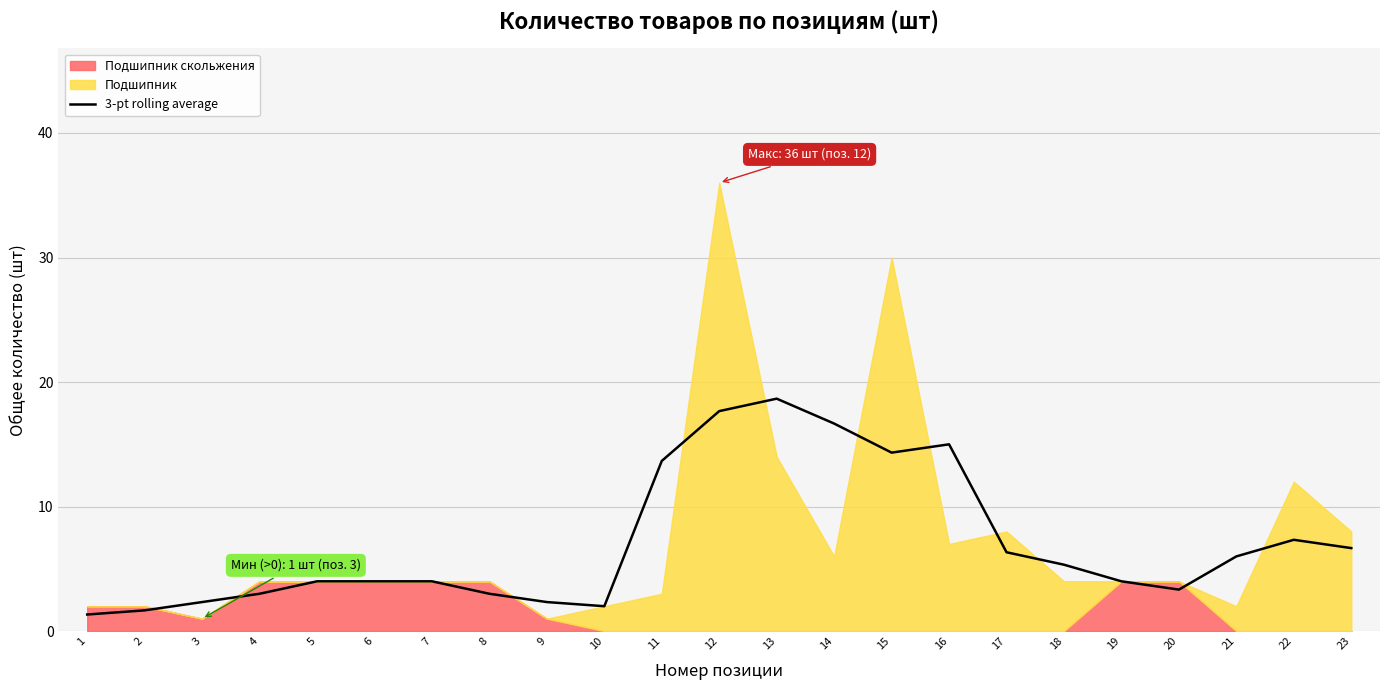

How many lines are shown in the chart?

1